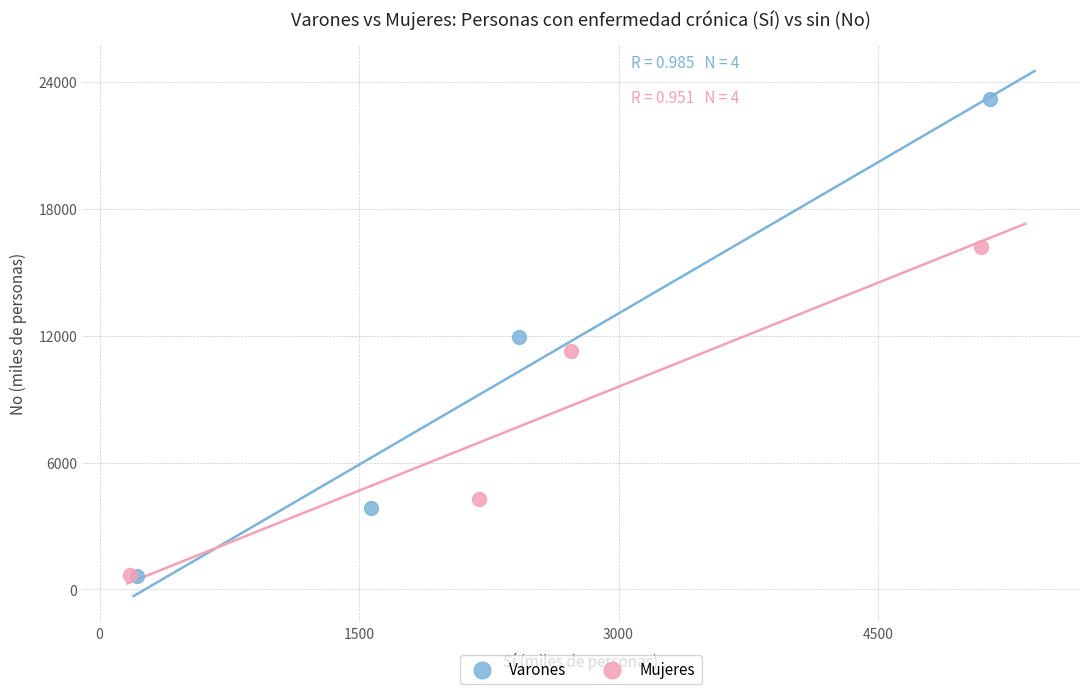

What are all the series names shown in the legend?

Varones, Mujeres